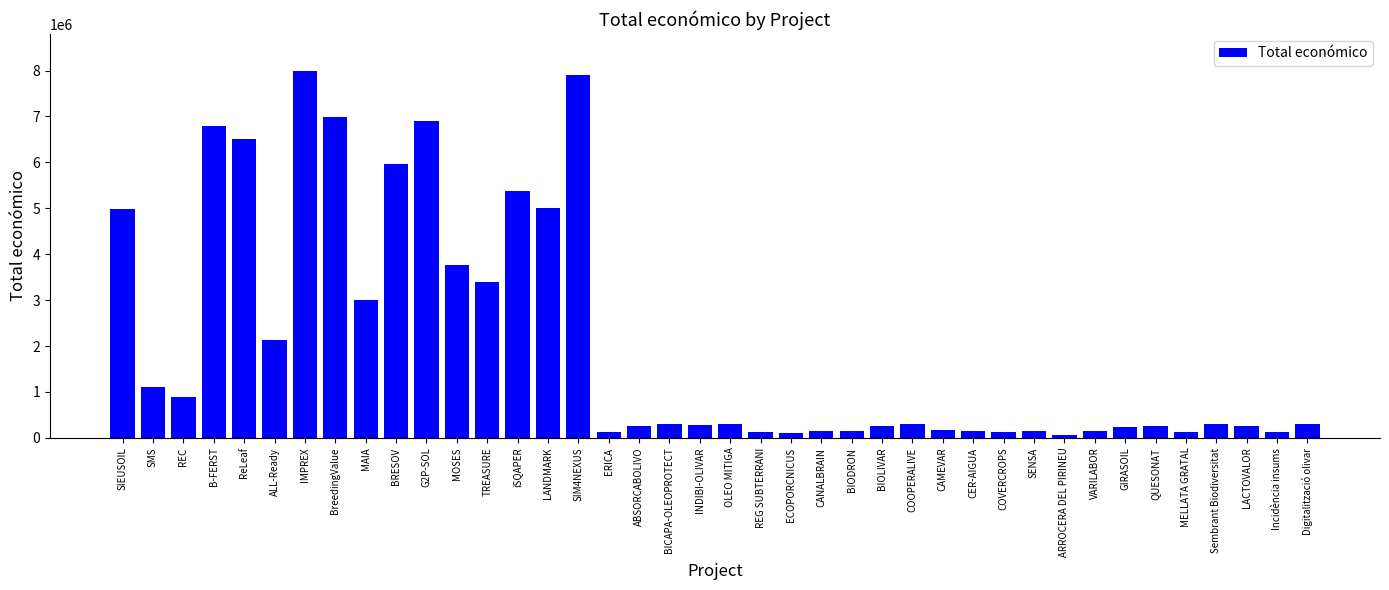

The chart shows a value of 290328 at INDIBI-OLIVAR. True or false?

True